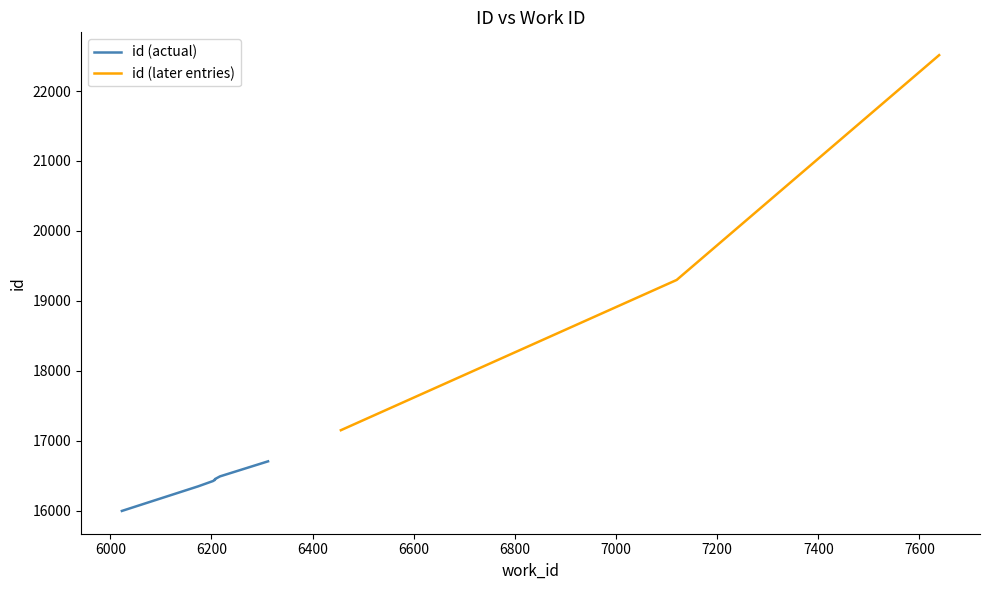

Which label corresponds to the smallest value in the chart?

6023